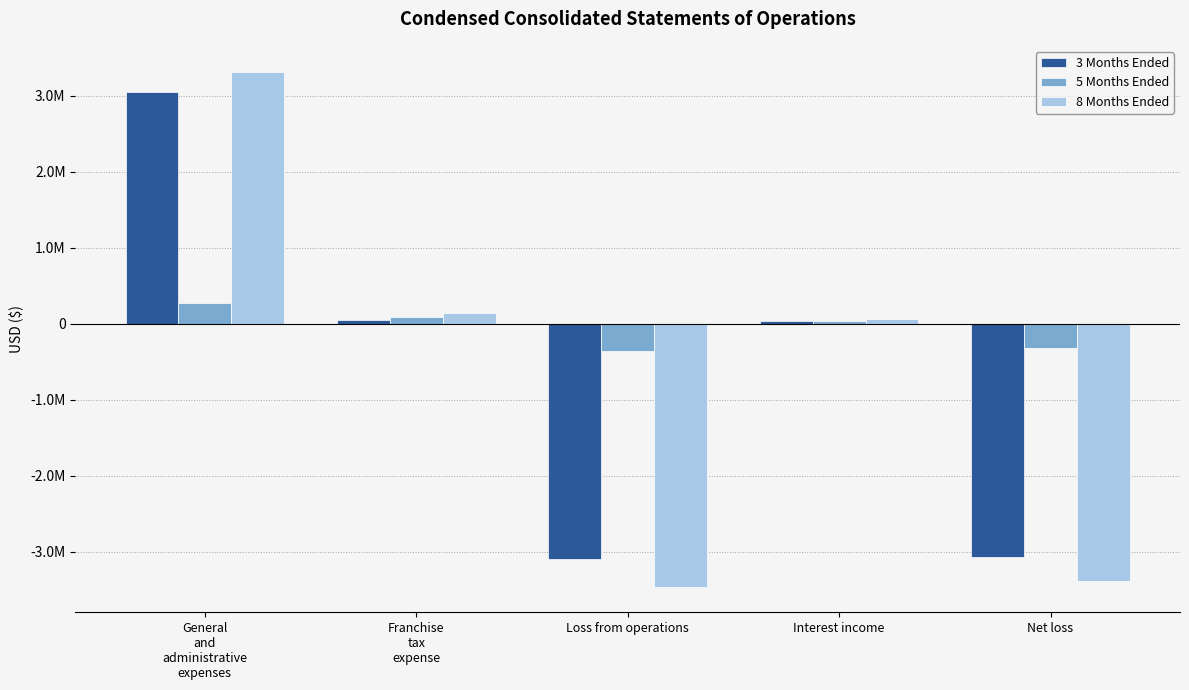

Reading left to right, what are all the values shown in this chart?

3 Months Ended: 3048747	50232	-3098979	31946	-3067033
5 Months Ended: 271902	86814	-358716	36875	-321841
8 Months Ended: 3320649	137046	-3457695	68821	-3388874